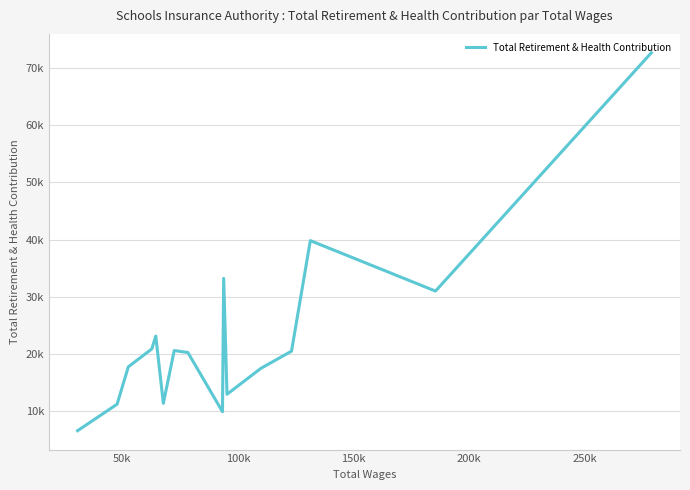

Is it true that the value at 100k is 64588?

False